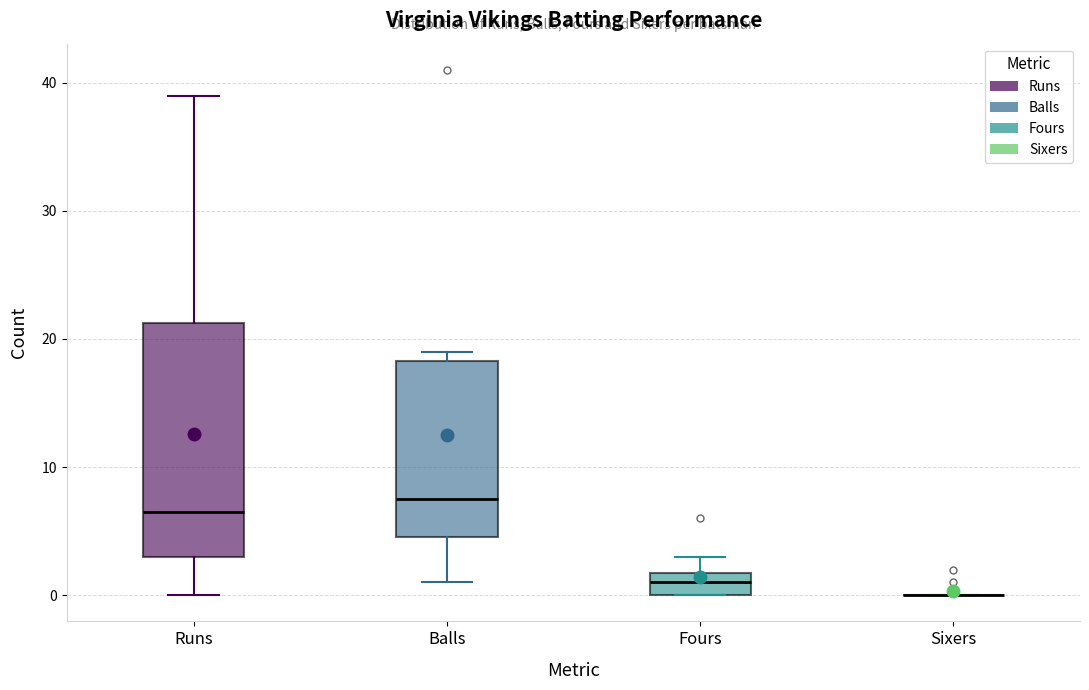

Which box is the tallest, from its lower edge to its upper edge?

Runs